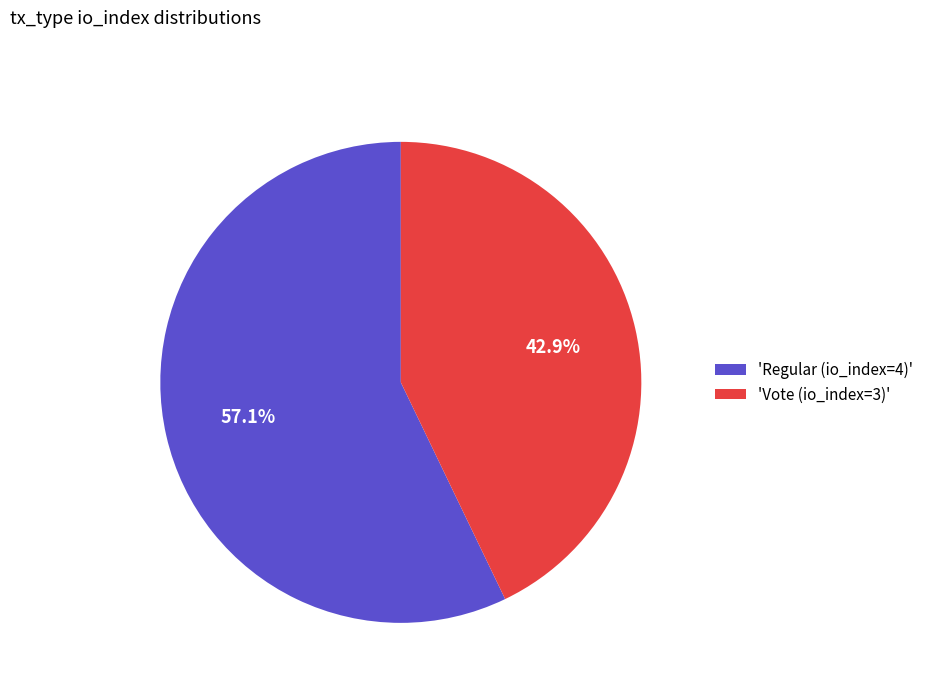

What is the smallest slice in the pie chart?

'Vote (io_index=3)'